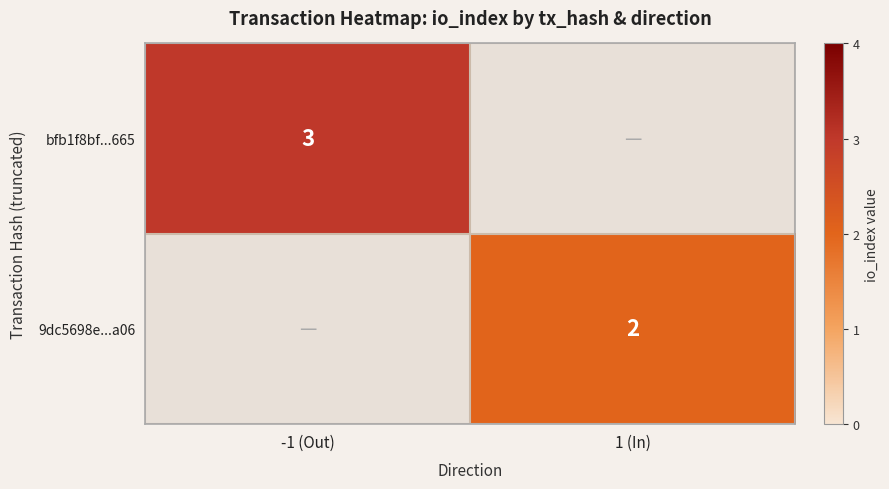

The value of 9dc5698e...a06 at 1 (In) is 2. True or false?

True